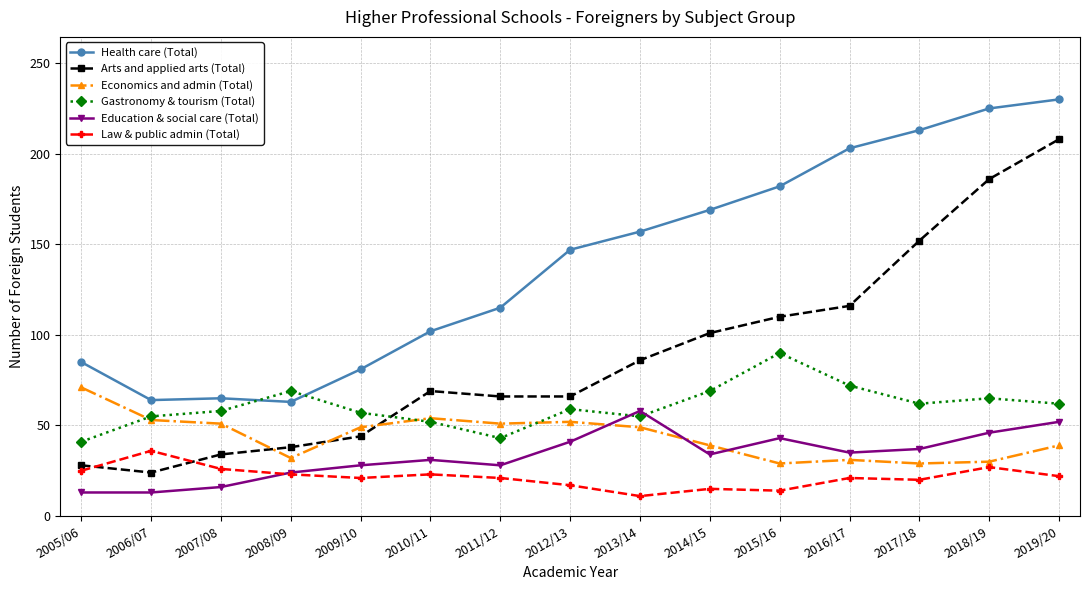

What is the value of the Gastronomy & tourism (Total) point at the 4th from the left?

69